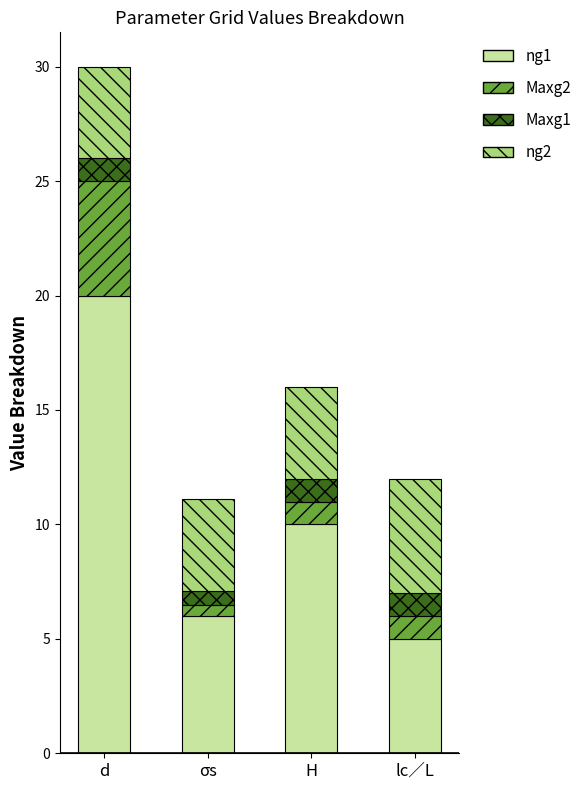

What is the highest value of the ng1 series?

20.0